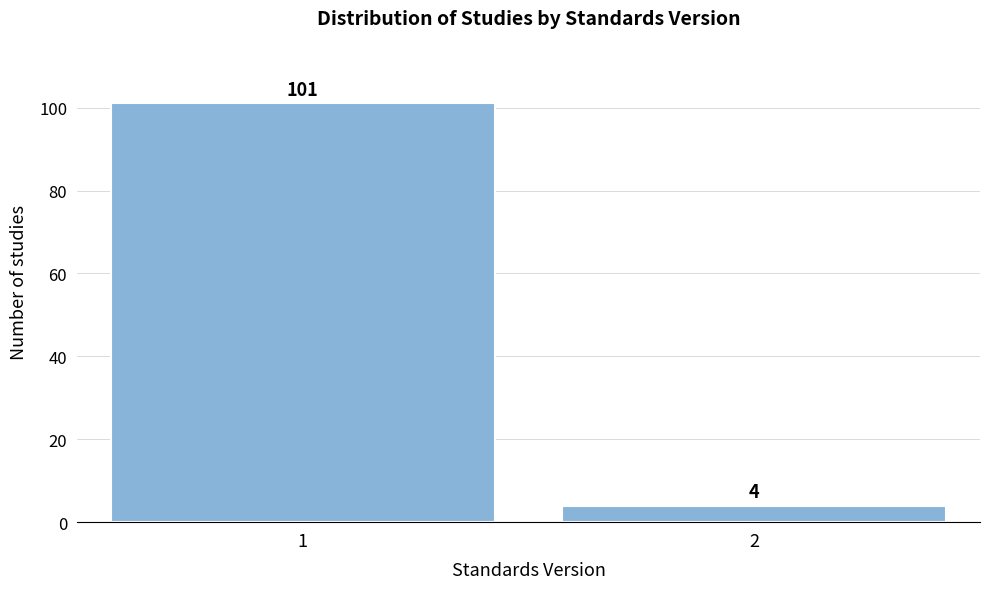

Reading left to right, transcribe all the data shown in this chart.

1=101	2=4